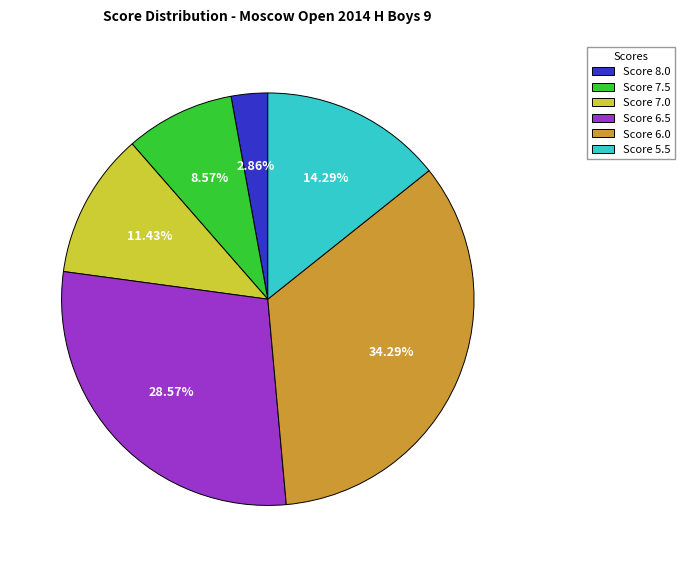

Count the number of slices in the pie.

6